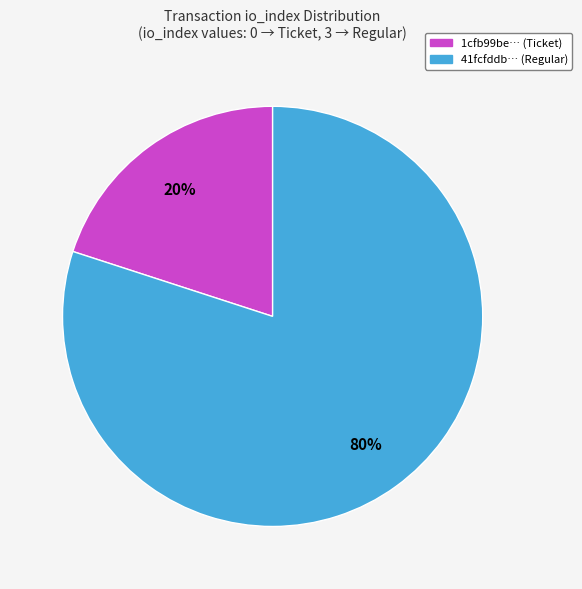

How many slices are in this pie chart?

2